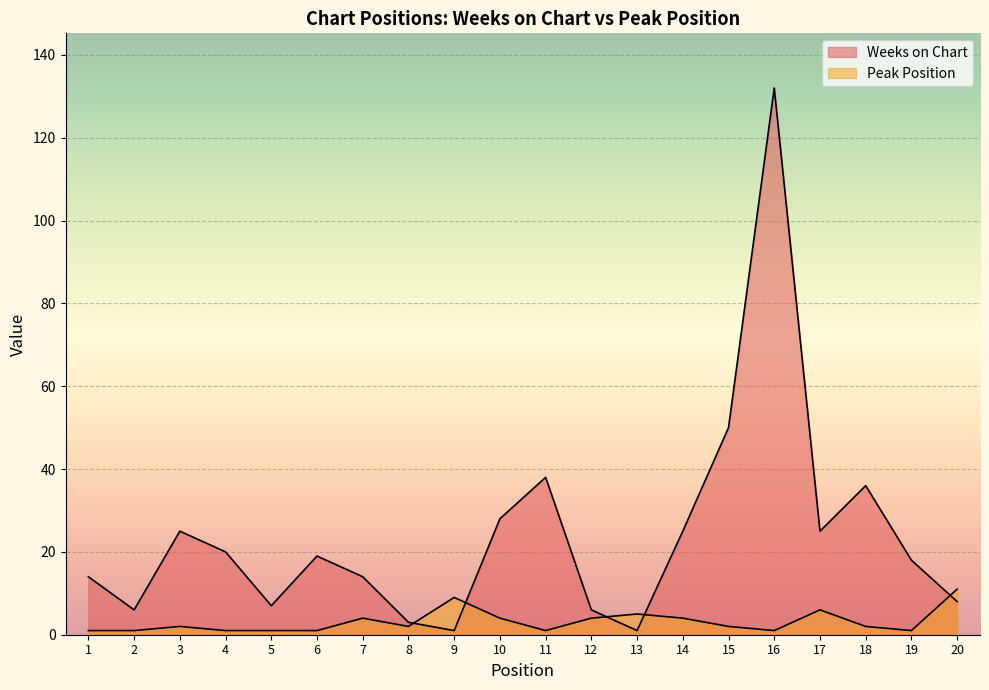

How many interior local peaks does the Peak Position series have?

5